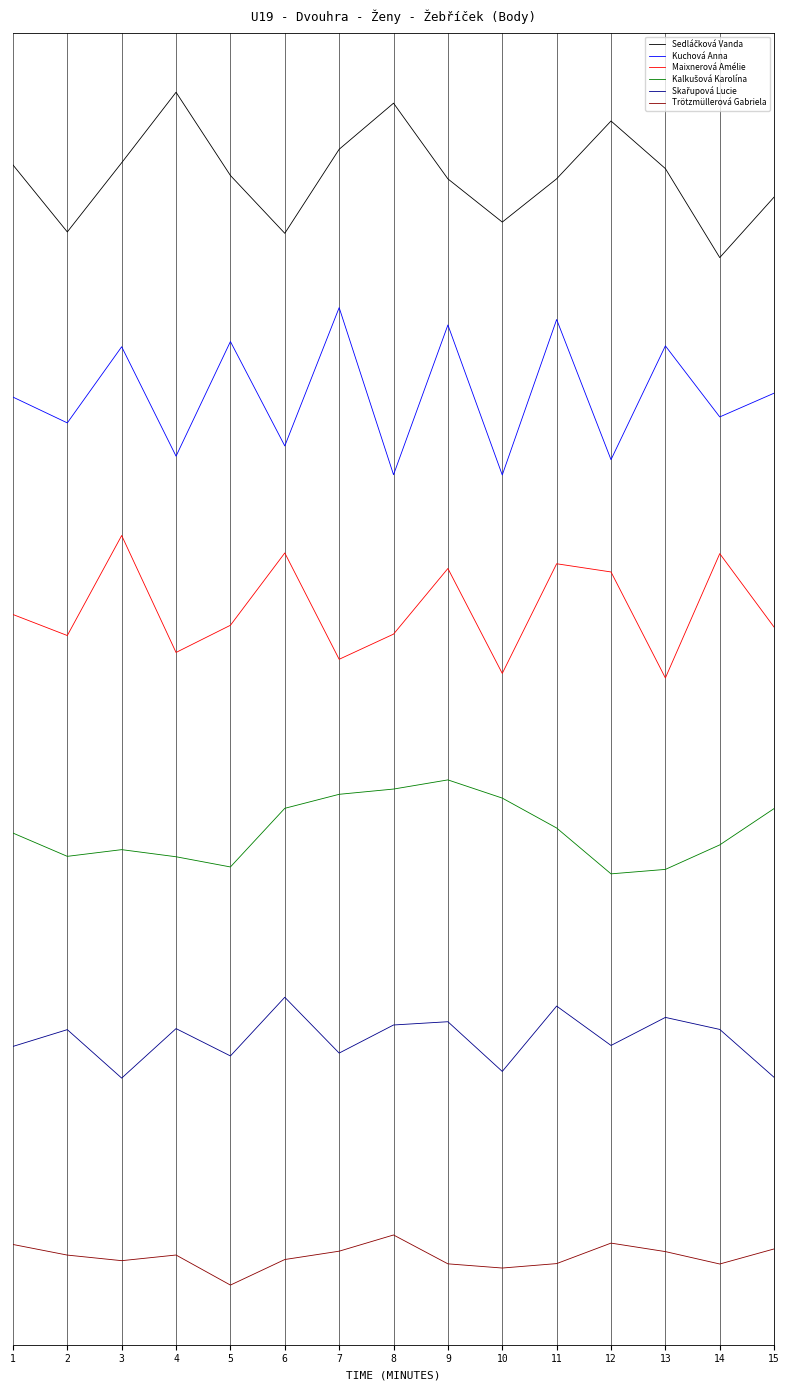

Does the chart have visible grid lines?

Yes